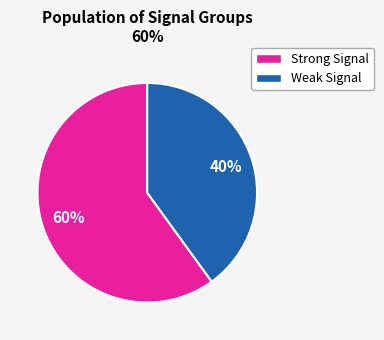

Count the number of slices in the pie.

2